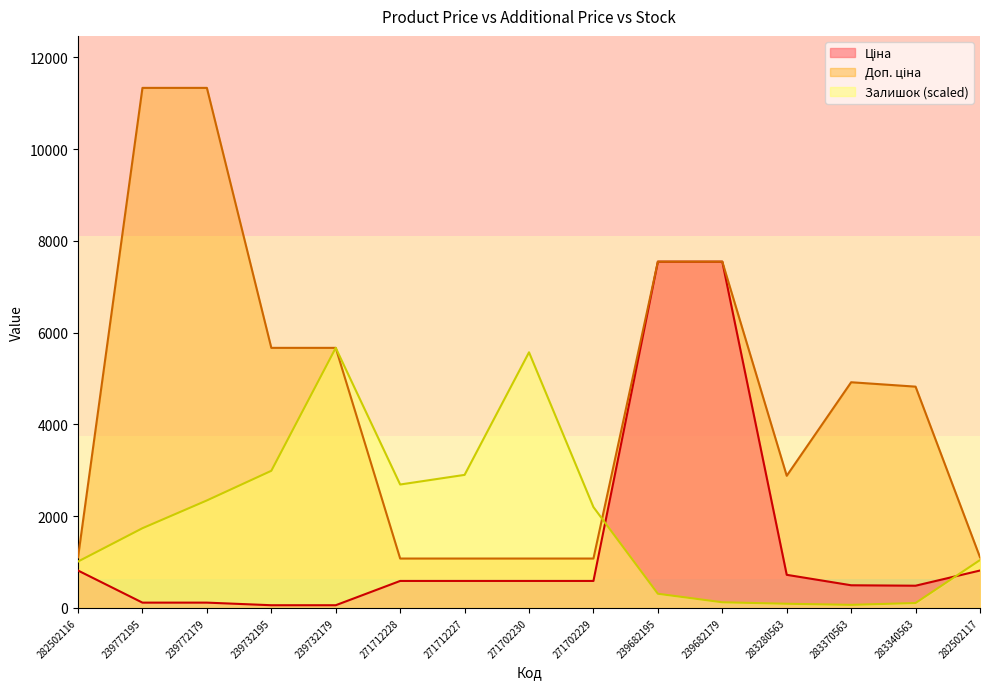

At how many categories does at least one series exceed 5769?

4